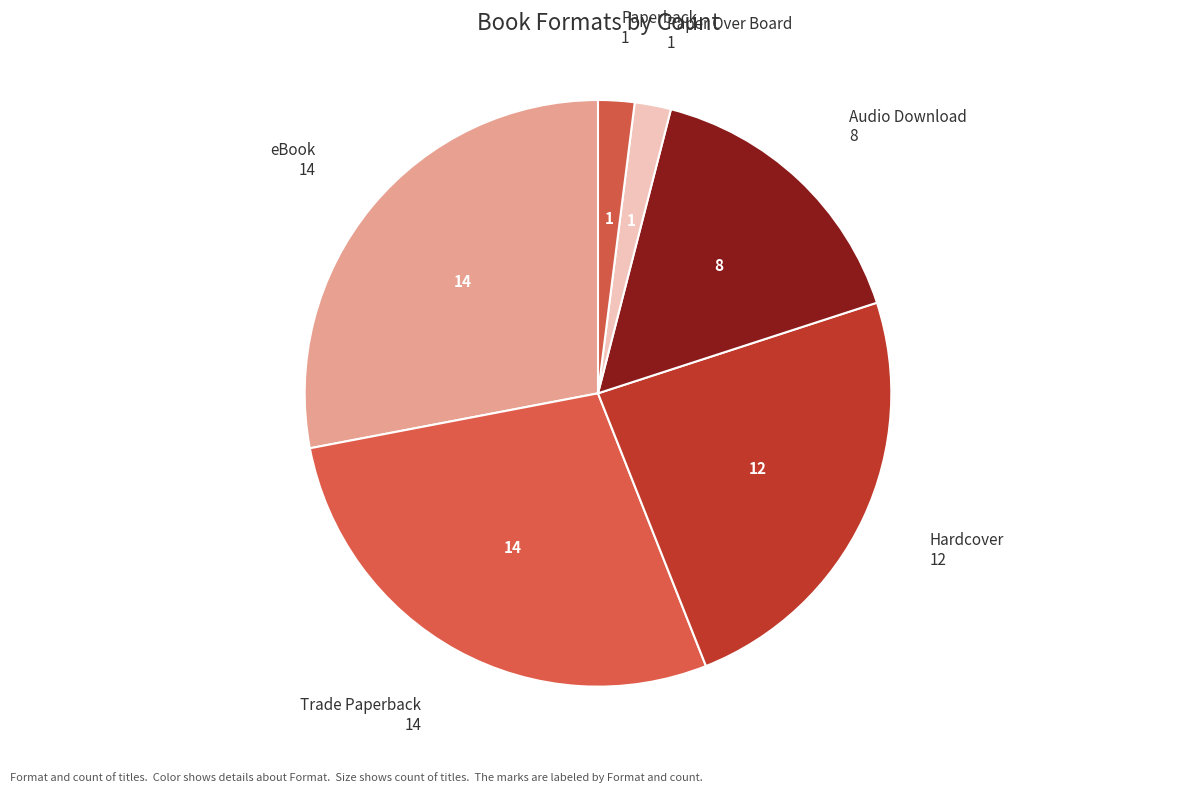

What is the ratio of the value at Paper Over Board to the value at Audio Download?

0.1